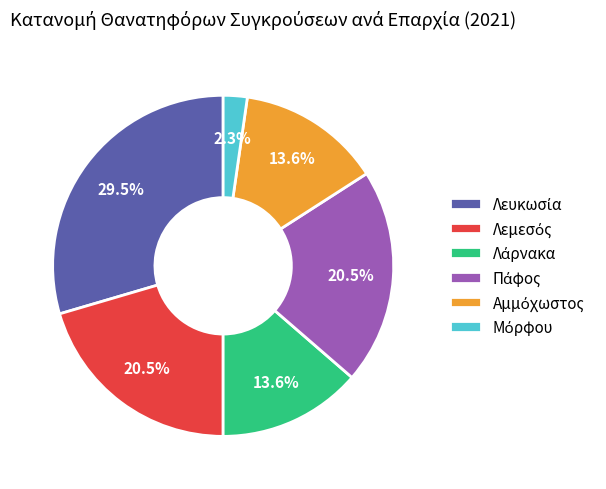

Is there a majority slice in this chart?

No